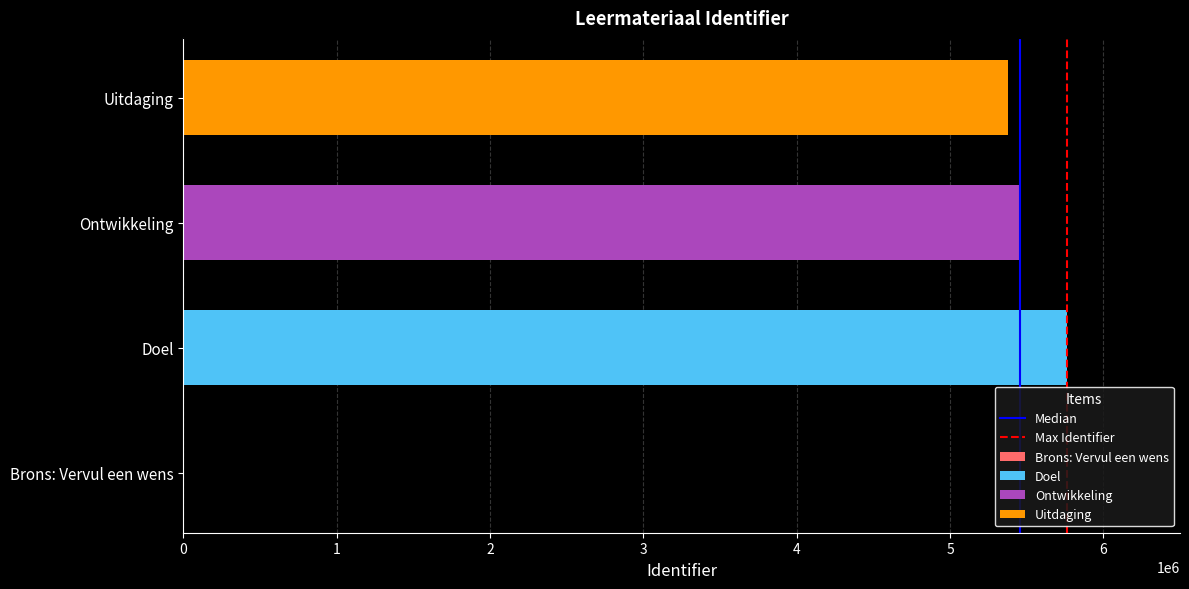

What is the approximate value of Uitdaging at Ontwikkeling?

5381335